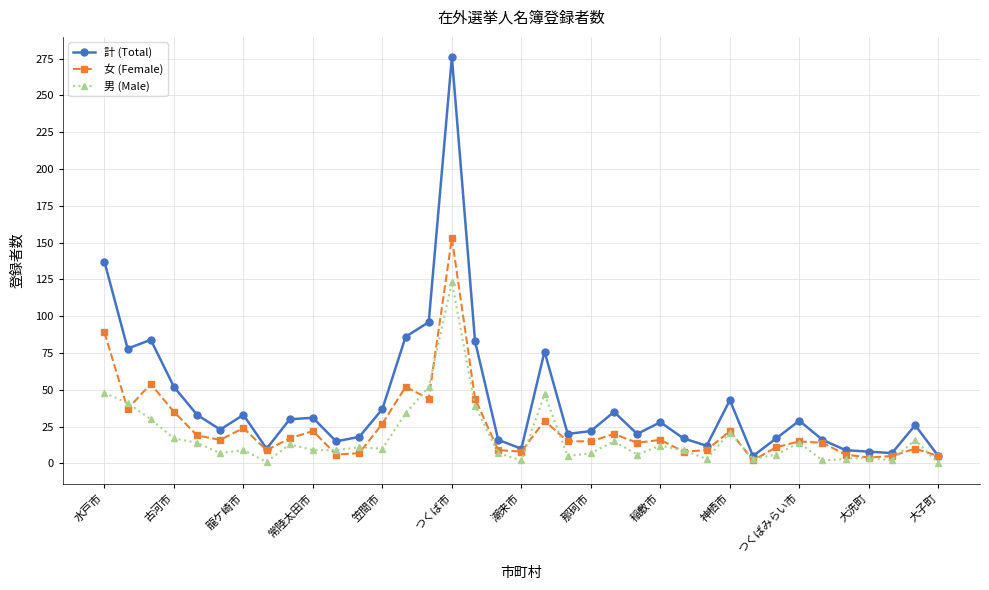

Which series has the widest spread of values?

計 (Total)